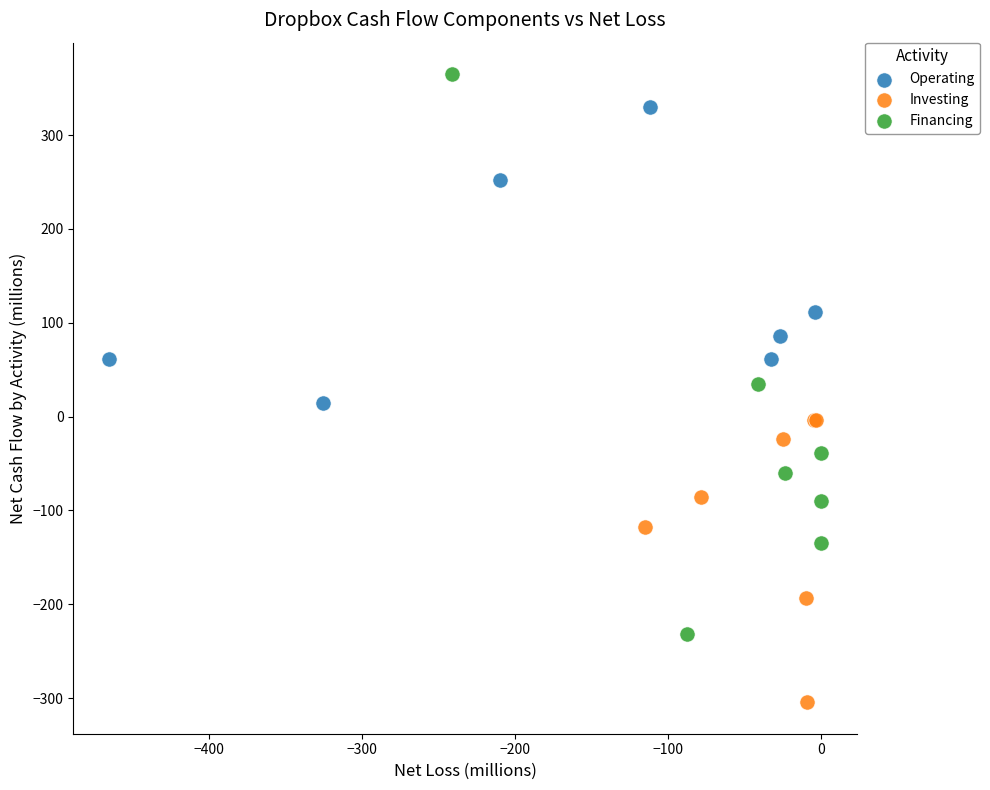

Which series contains the highest Y value?

Financing